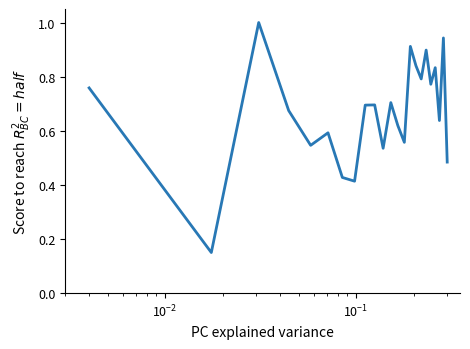

What is the maximum value shown in the chart?

1.0